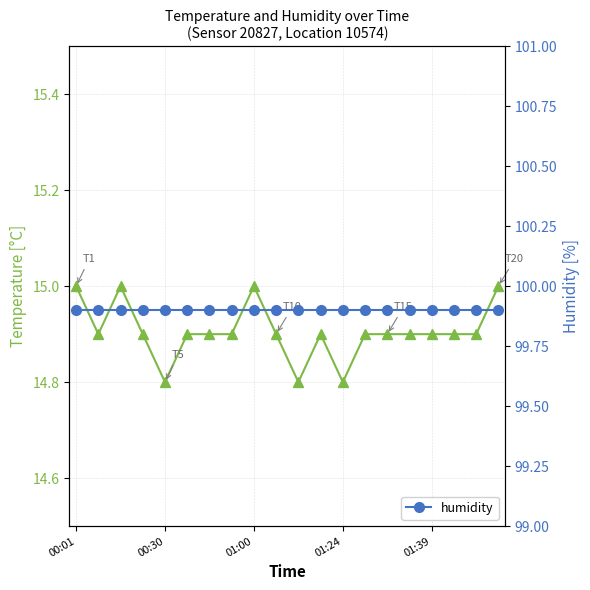

True or false: humidity and temperature cross at least once.

False